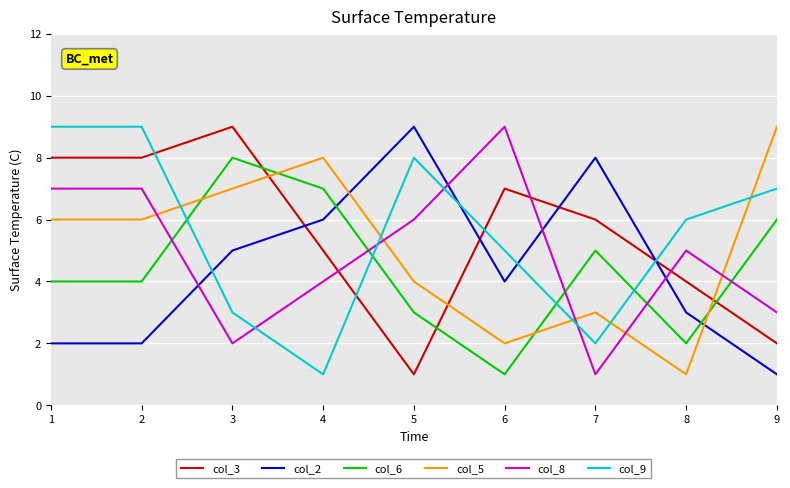

At how many categories does at least one series exceed 5?

9